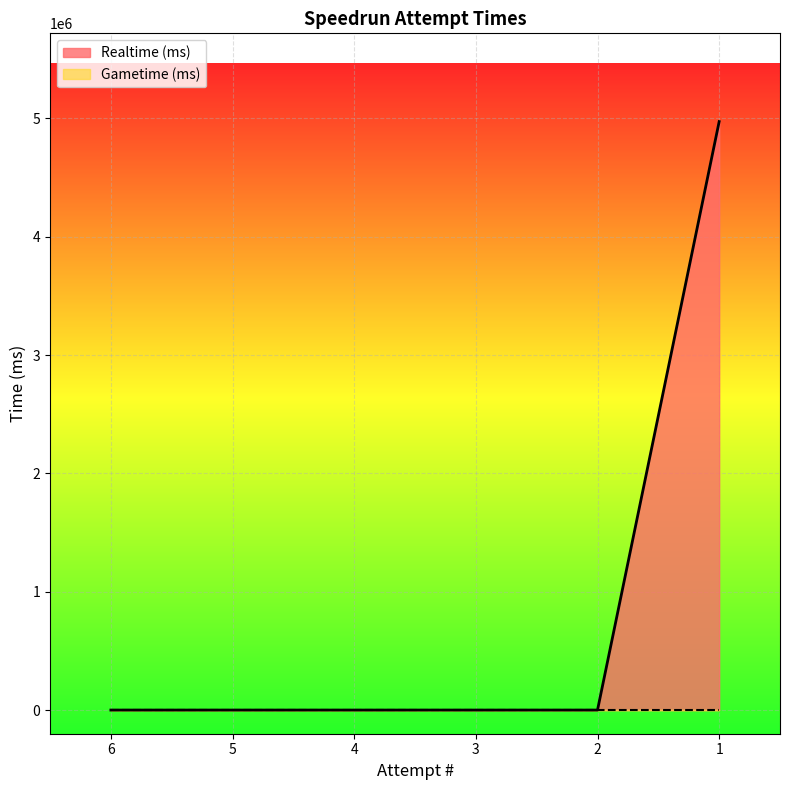

The chart shows a value of 0 at 6. True or false?

True